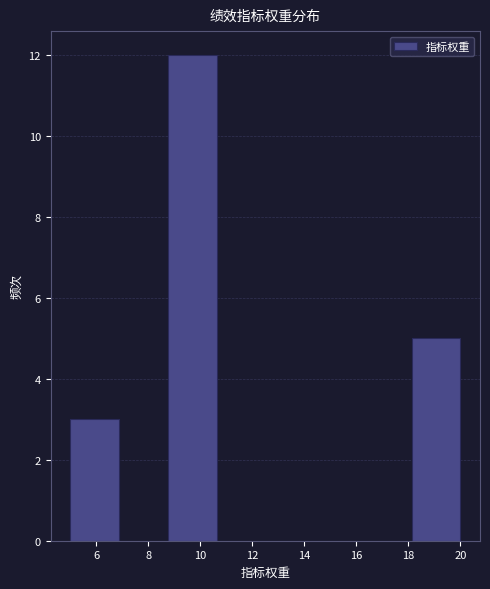

Over which range of the x-axis is the bar tallest?

8.8 to 10.6